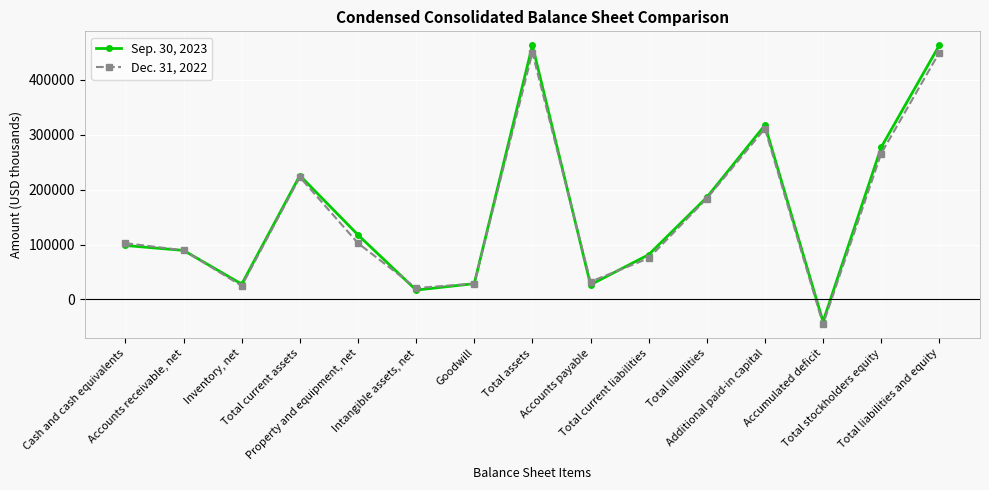

At how many categories does at least one series exceed 205867?

5